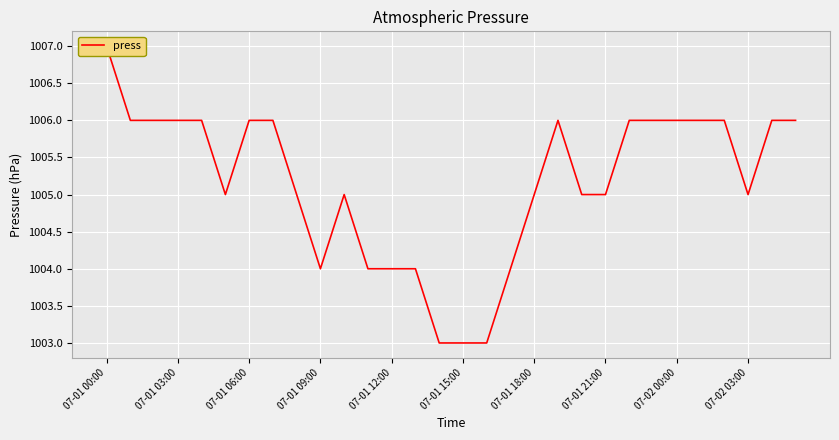

What is the label of the 1st point from the left?

07-01 00:00